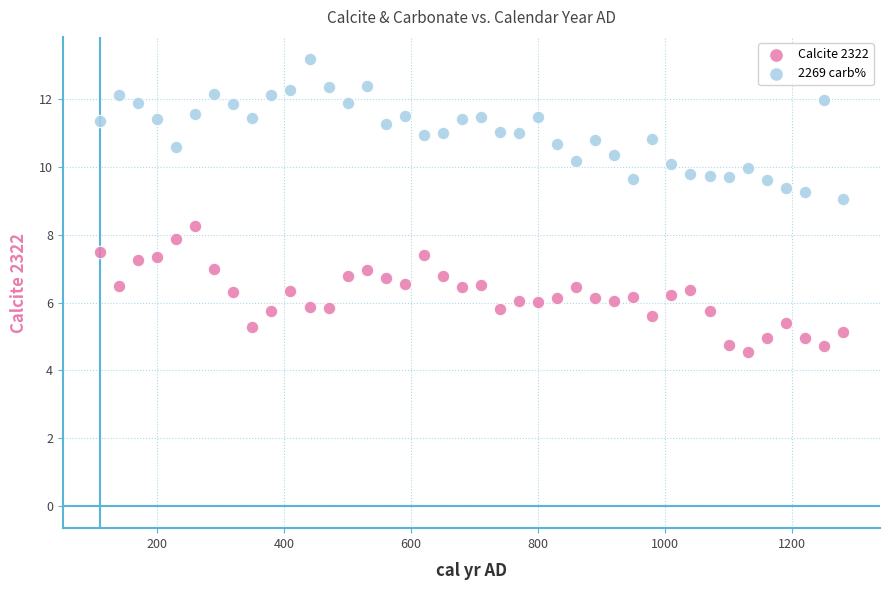

Across all data points, what is the range of X values (max minus min)?

1170.0